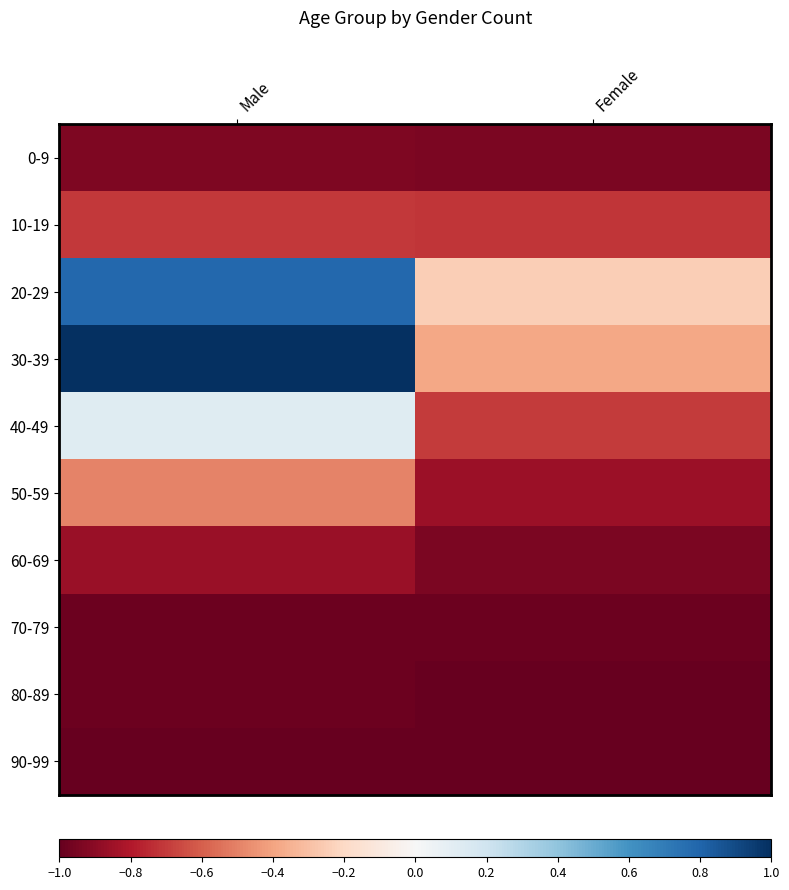

How many data points does each series have?

2